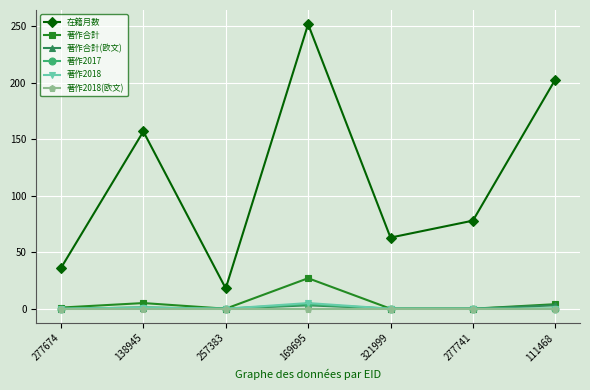

True or false: 在籍月数 and 著作合計 intersect in this chart.

False